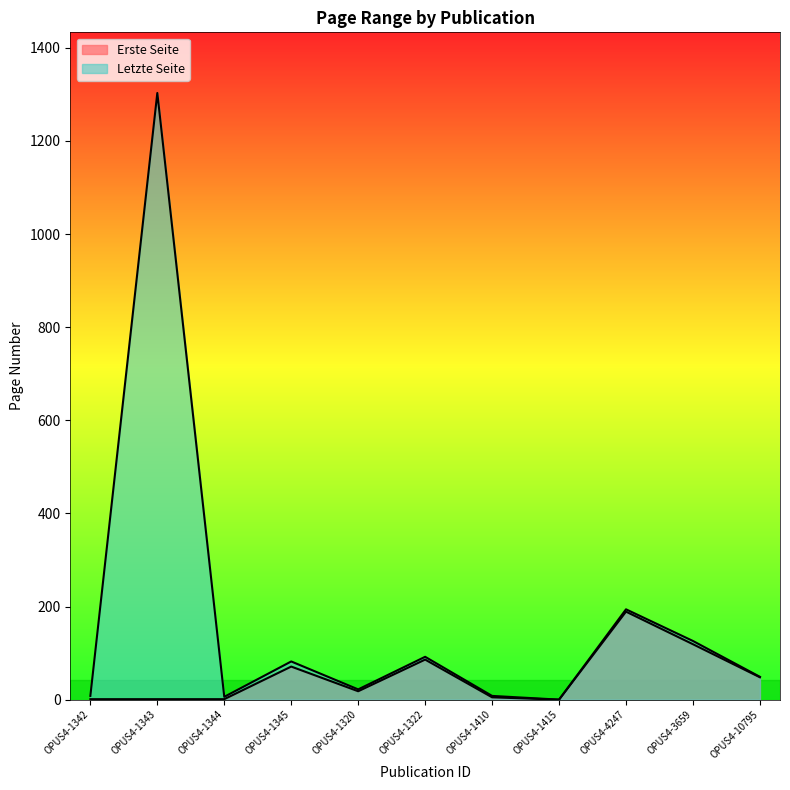

What is the difference between the second highest and minimum values in the Letzte Seite series?

194